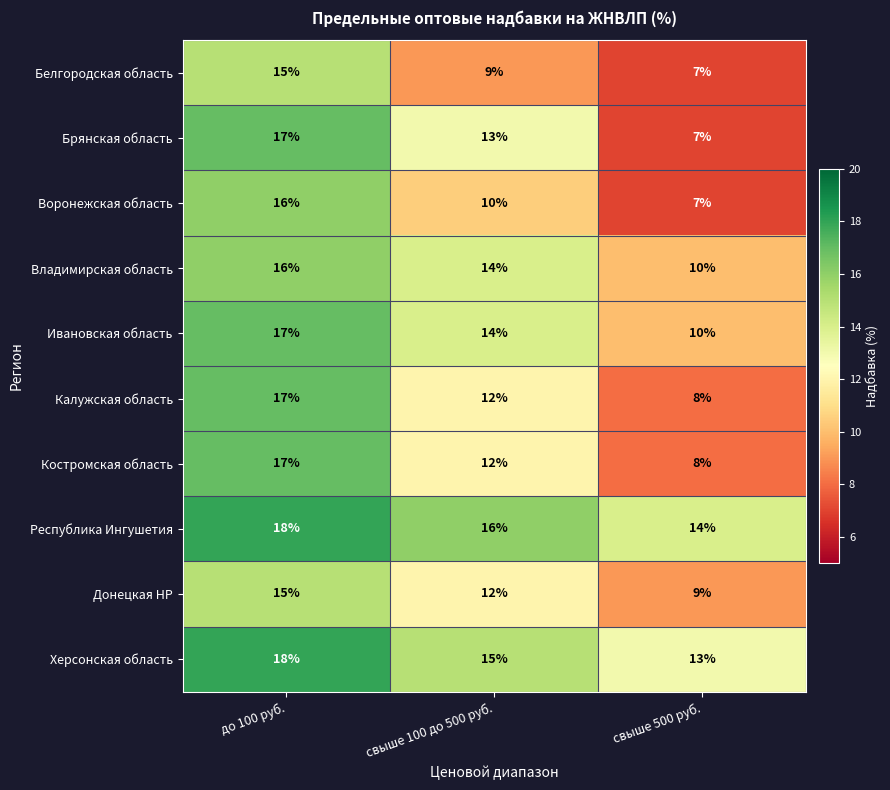

The Владимирская область series shows 4 at свыше 100 до 500 руб.. True or false?

False